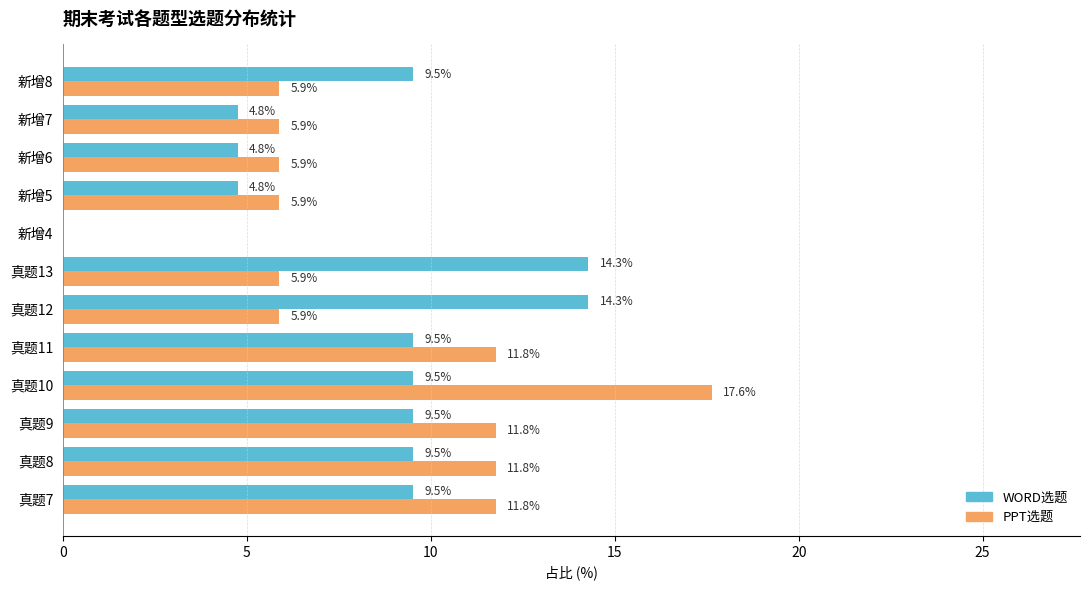

What is the total value across all series at 真题11?

21.3